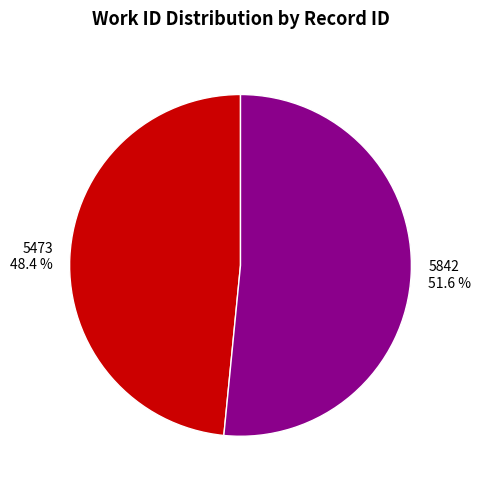

Rank the categories by value from lowest to highest.

5473, 5842